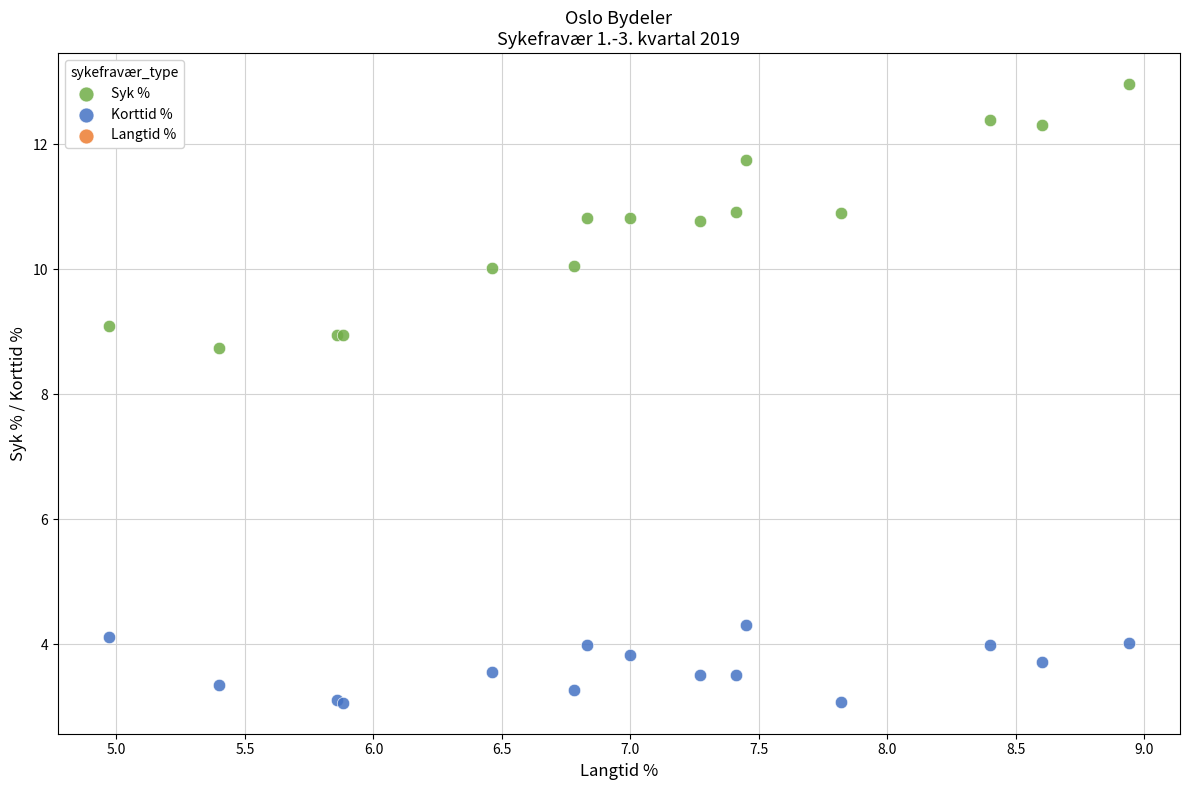

Which series reaches the maximum Y coordinate?

Syk %